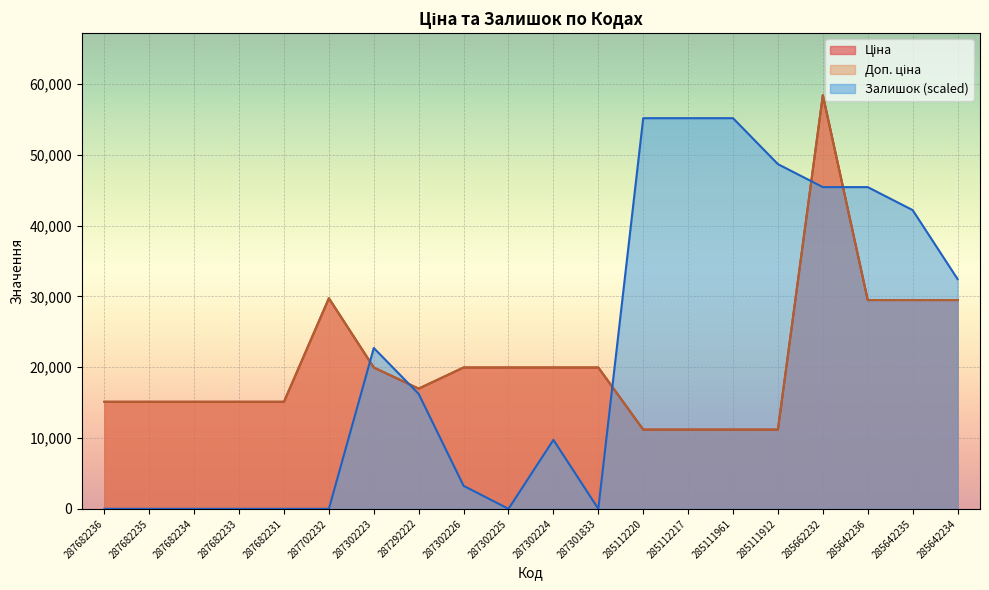

True or false: Ціна has a value of 29747.2 at 287702232.

True